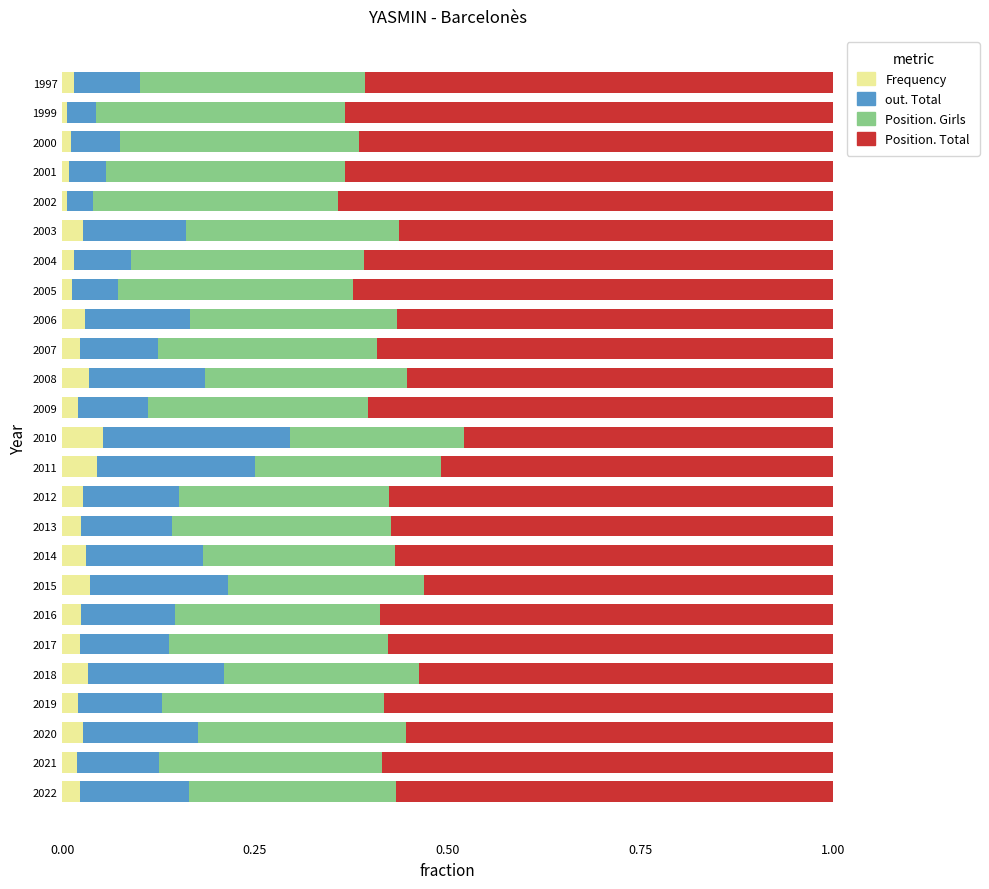

Is it true that Frequency equals 0.0 at 2019?

True